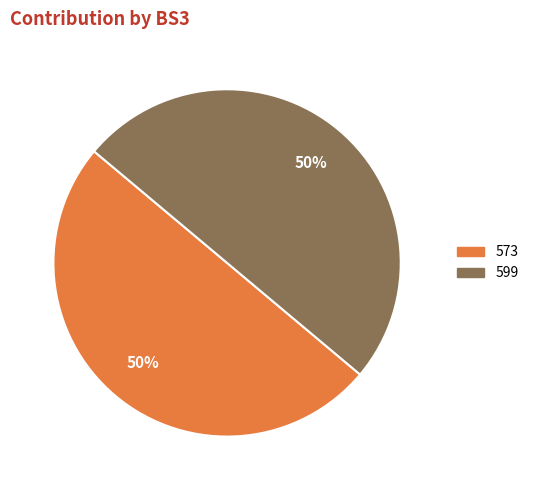

What is the largest slice in the pie chart?

573